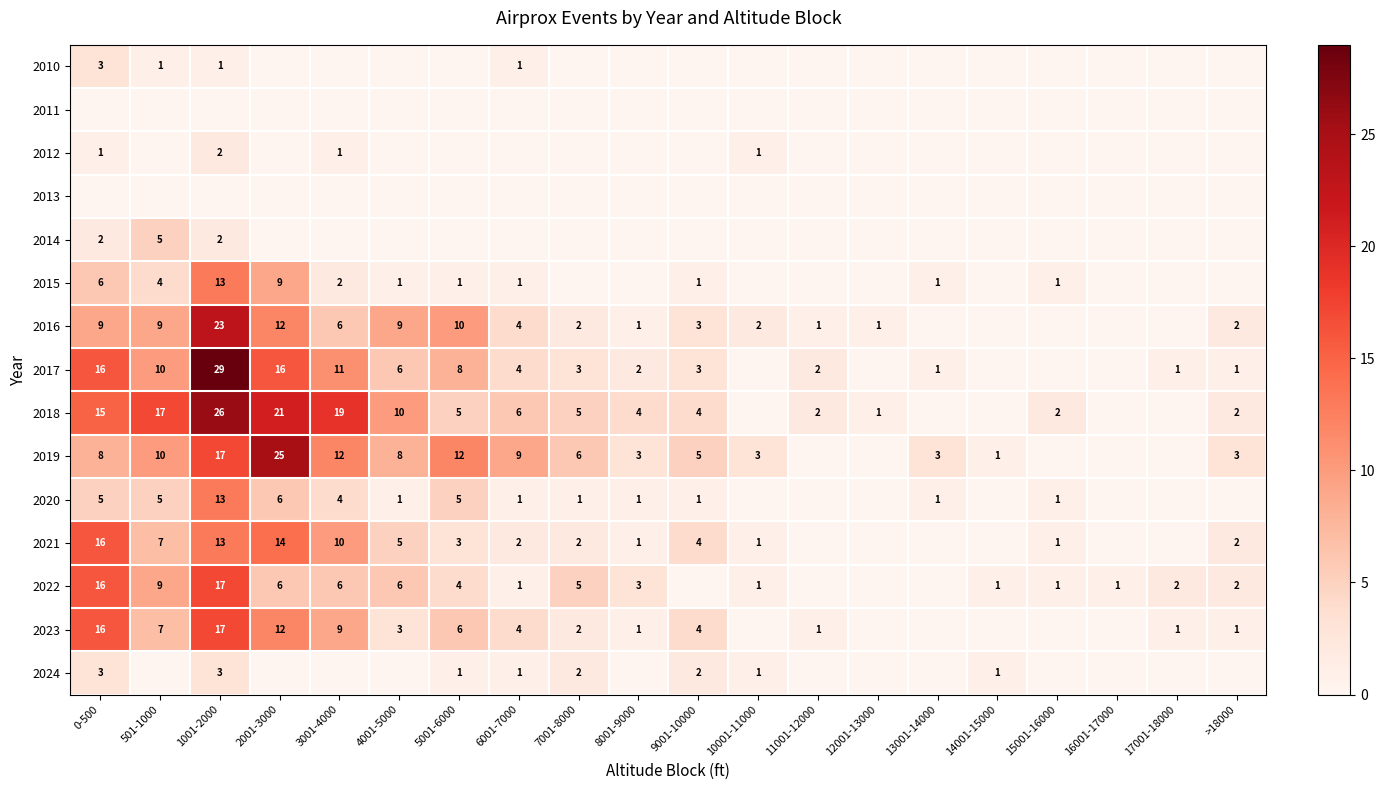

How many data points does each series have?

20